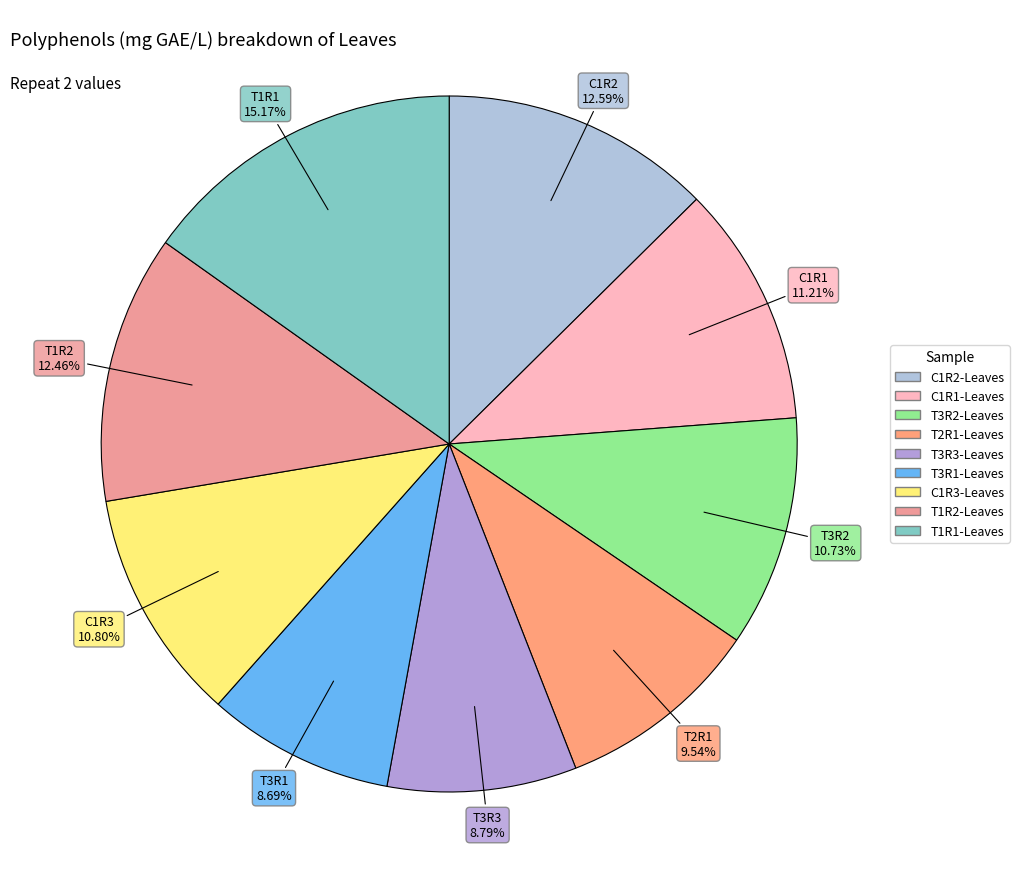

Between T1R2-Leaves and T3R1-Leaves, which is larger?

T1R2-Leaves